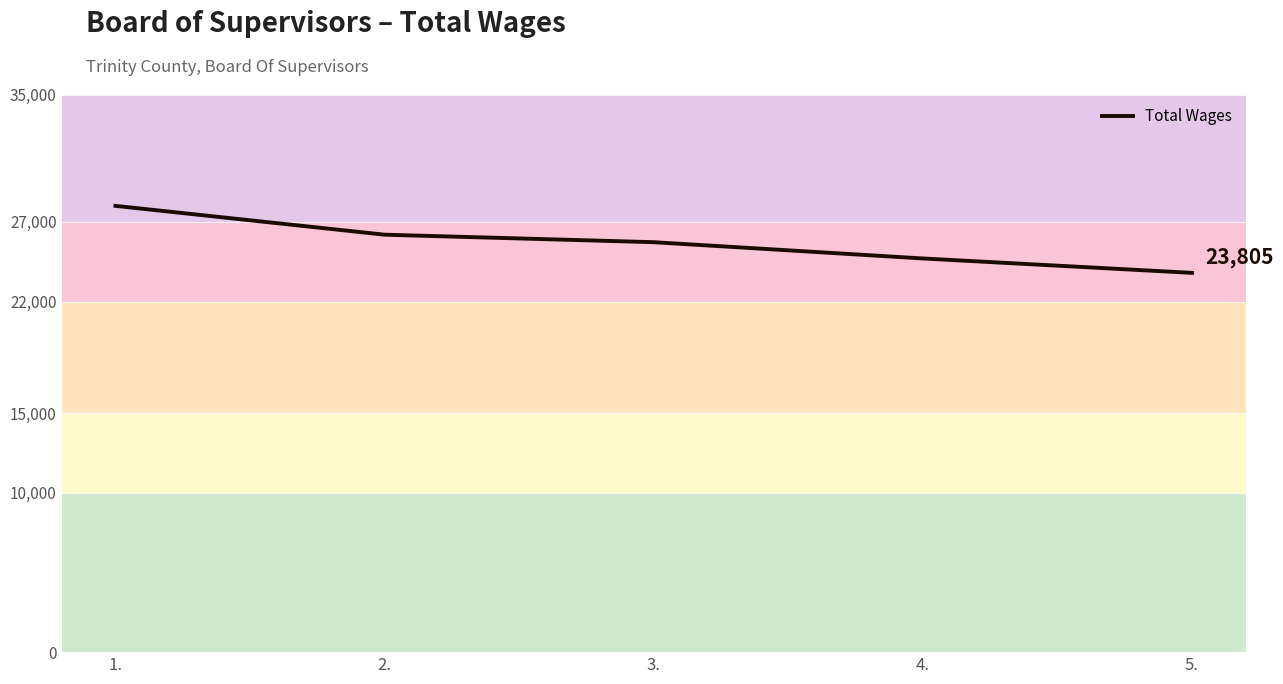

What position from the right is 4.?

2